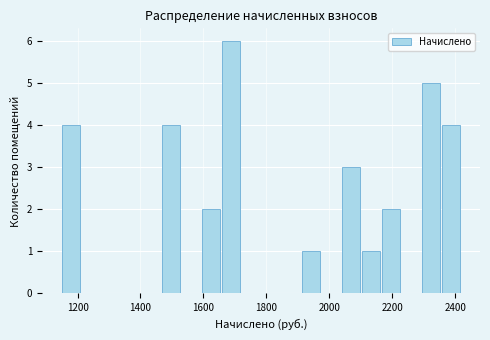

Around what value on the x-axis is the tallest bar? Give the approximate position of its centre, as read against the axis.

1680